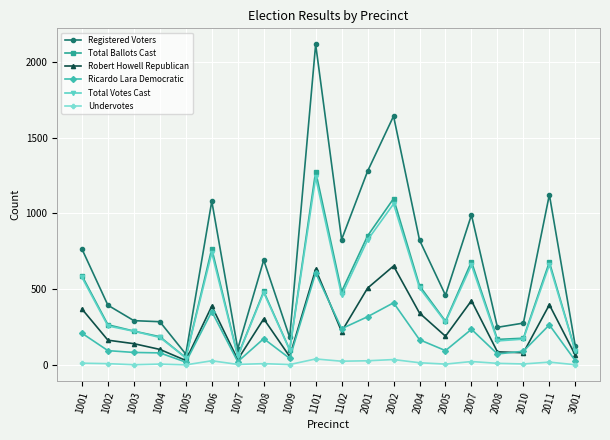

Between 1101 and 2008, which series saw the biggest shift?

Registered Voters